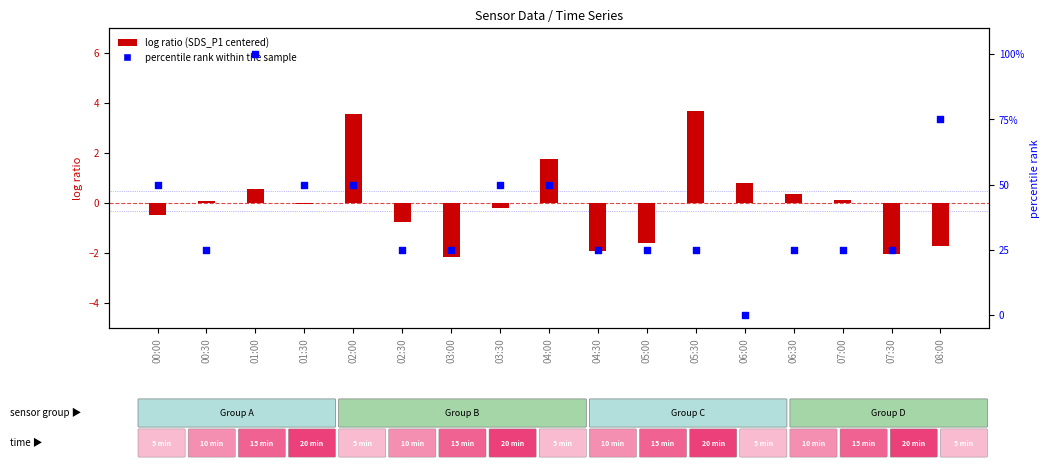

Which series has the largest total across all categories?

percentile rank within the sample